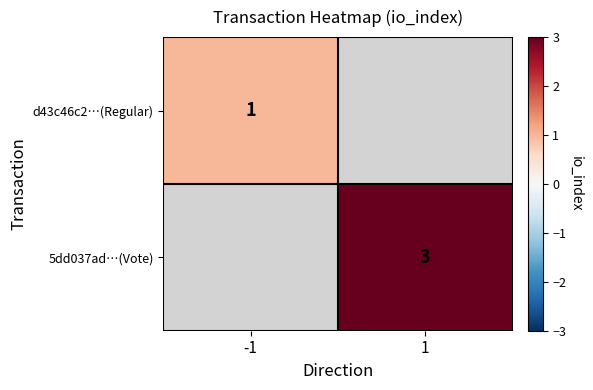

The 5dd037ad…(Vote) series shows 5 at 1. True or false?

False